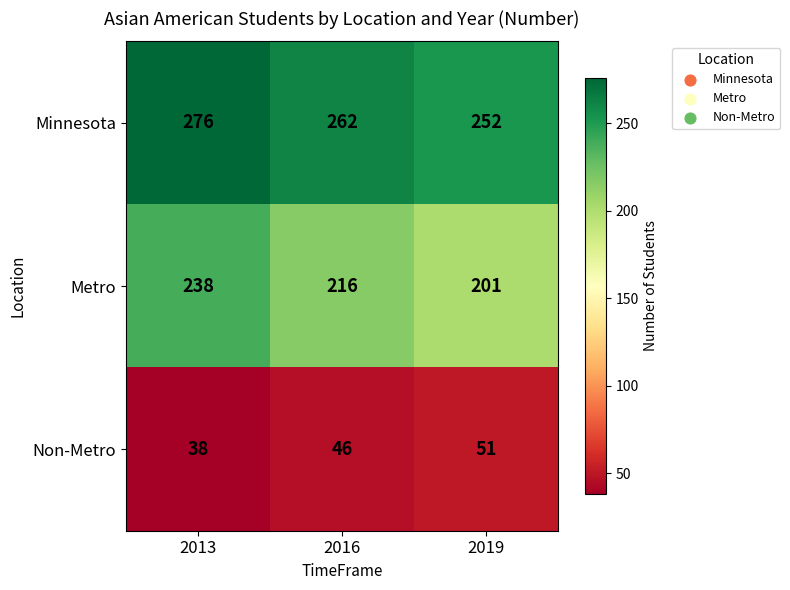

What is the difference between the Non-Metro values at 2019 and 2016?

5